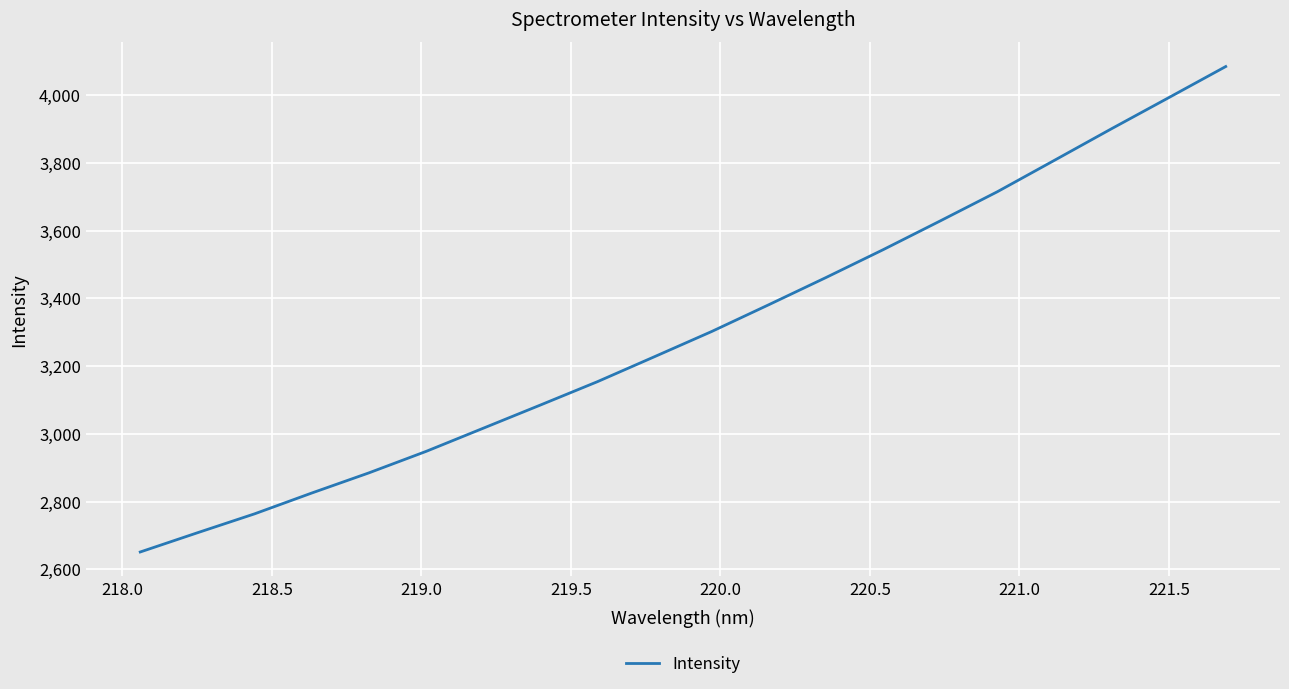

What is the difference between the second highest and second lowest values?

1284.0